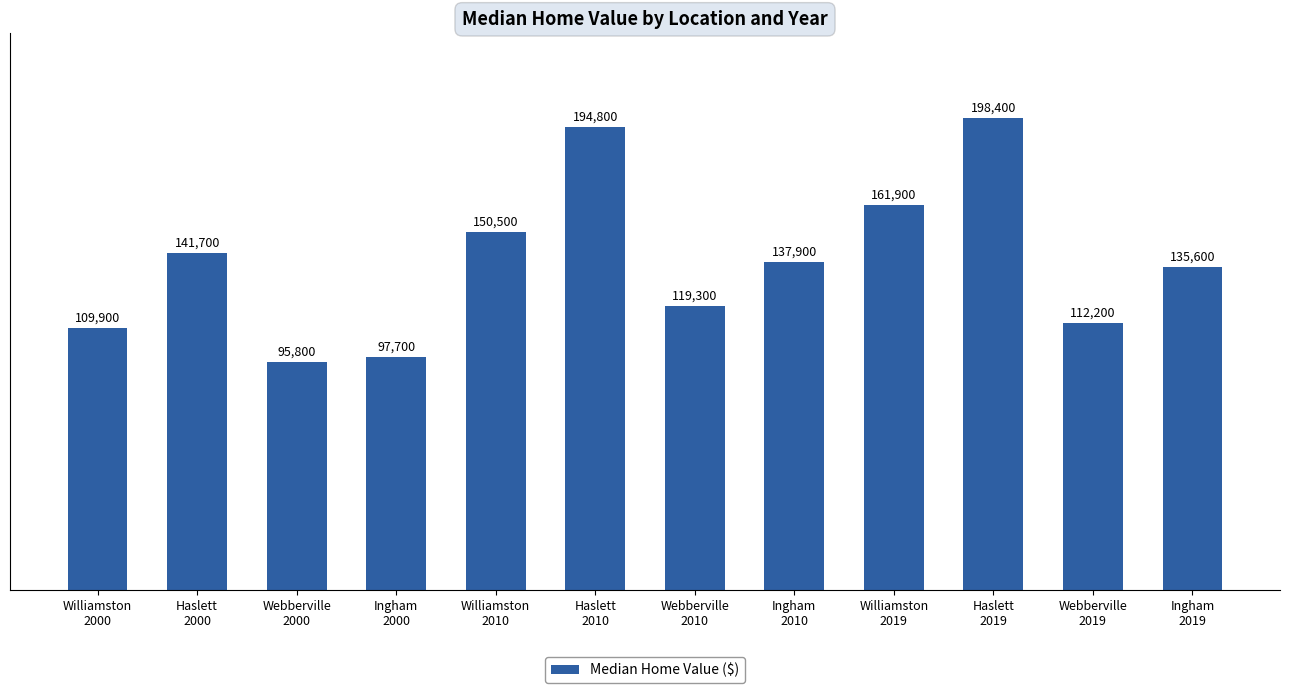

At which label is the value closest to 147100?

Williamston
2010